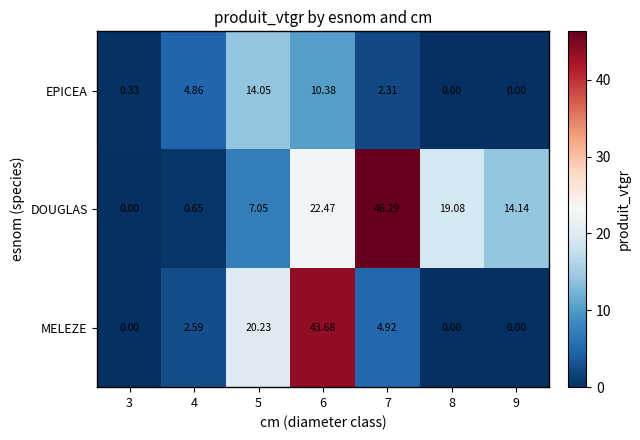

At 7, list the series in order from smallest to largest.

EPICEA, MELEZE, DOUGLAS